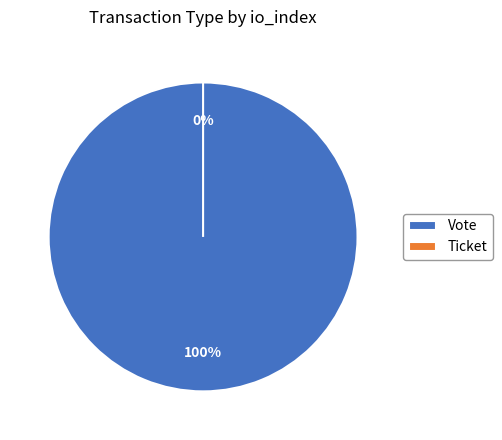

Rank the categories by value from highest to lowest.

Vote, Ticket